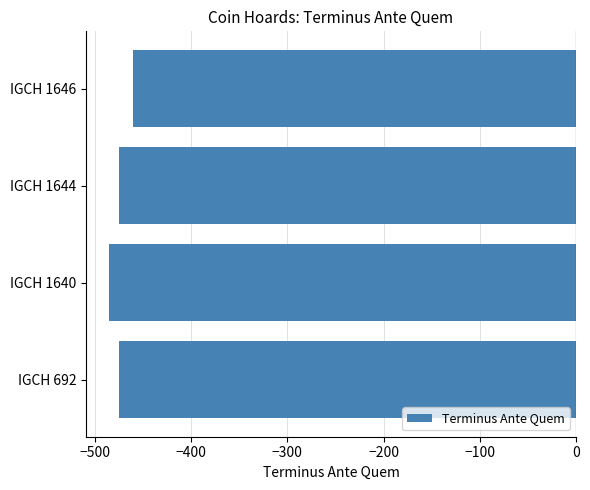

How many series are shown in this chart?

1